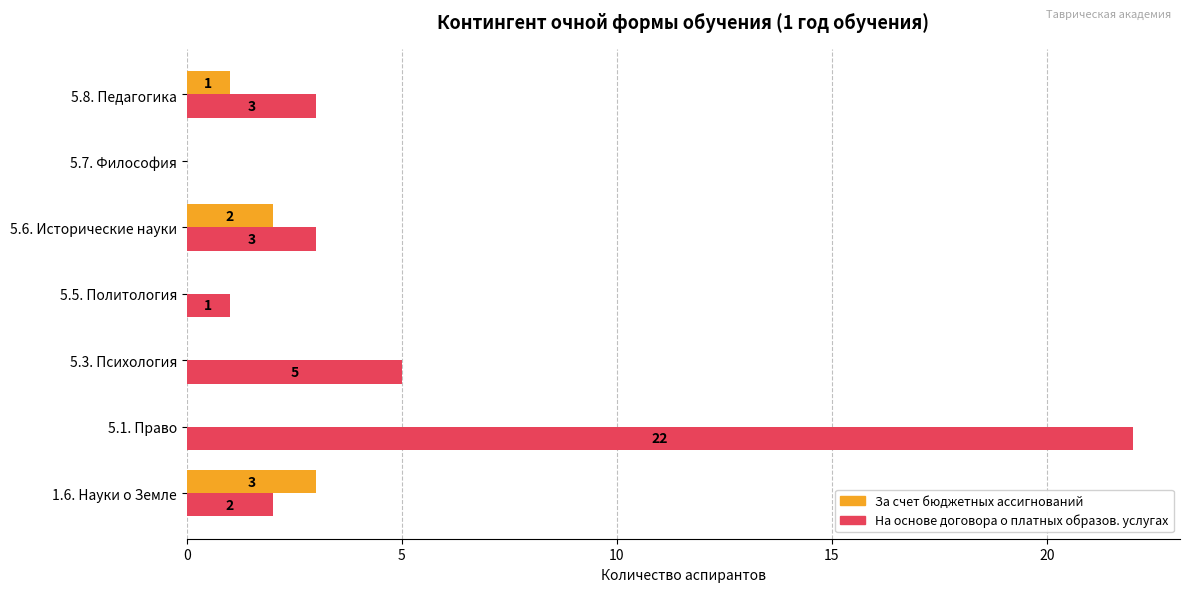

How many data points in За счет бюджетных ассигнований are above 0?

3